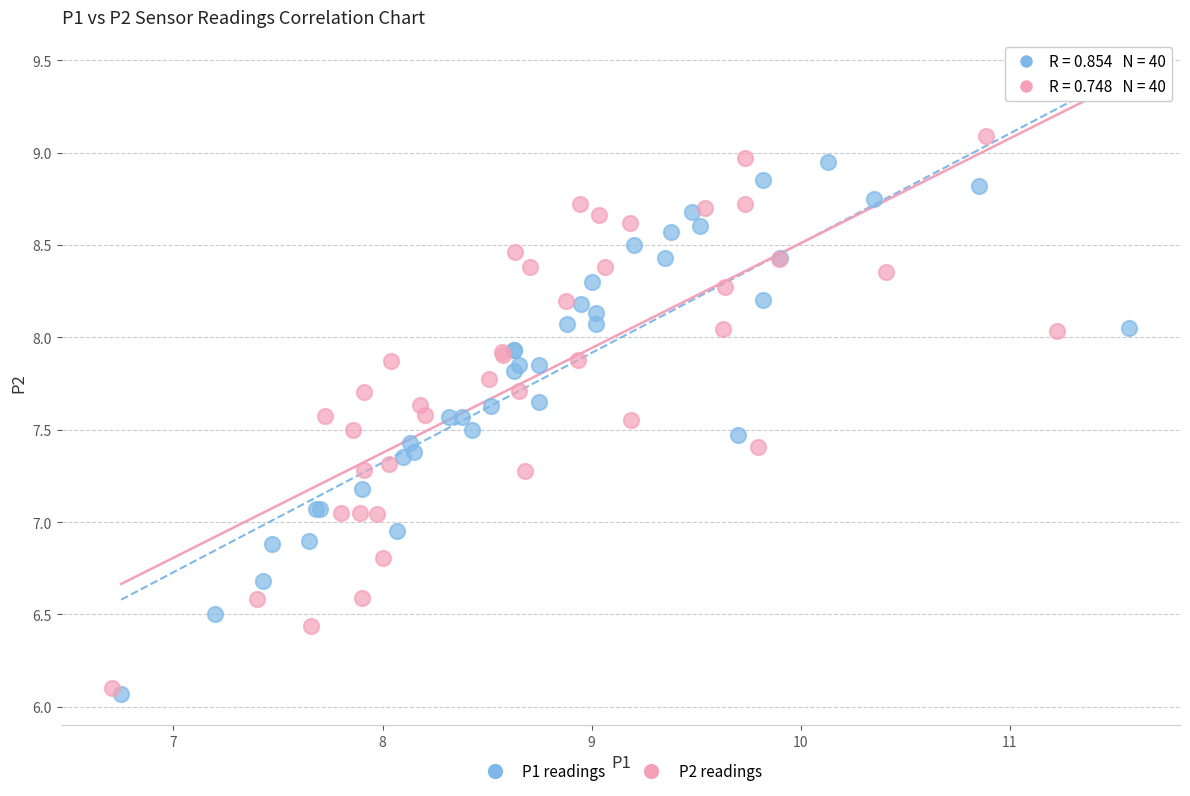

Which series contains the highest Y value?

P2 readings